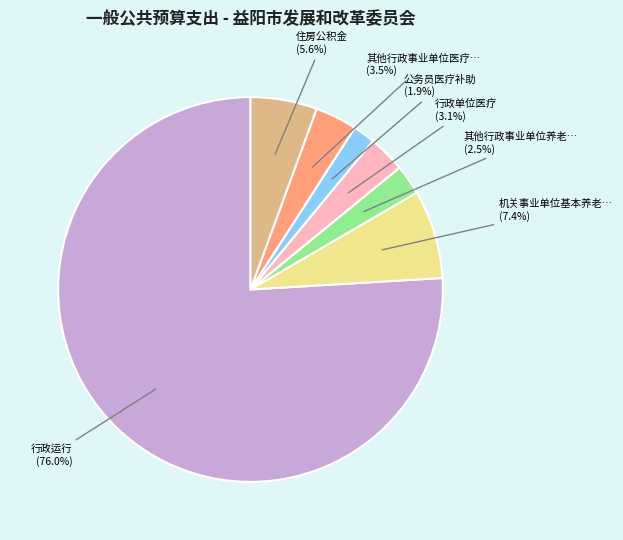

Is there a majority slice in this chart?

Yes